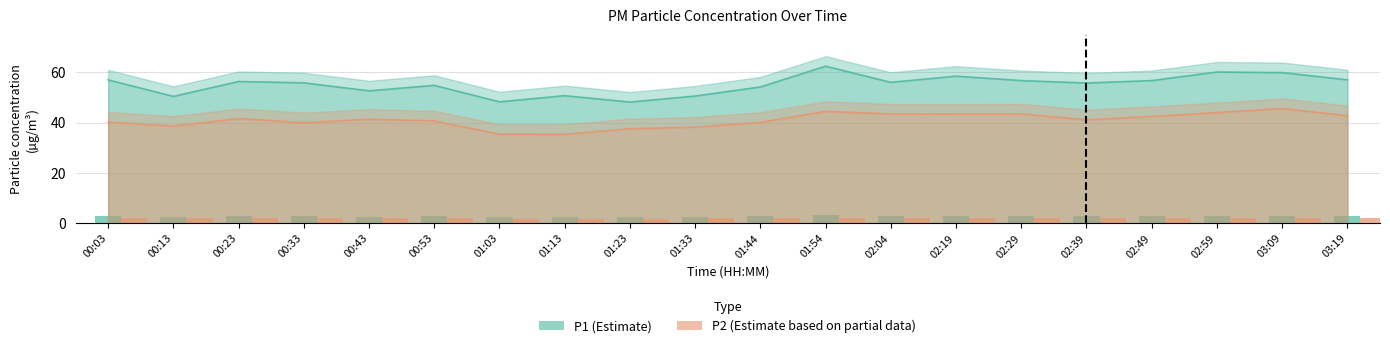

How many categories are shown in the chart?

20